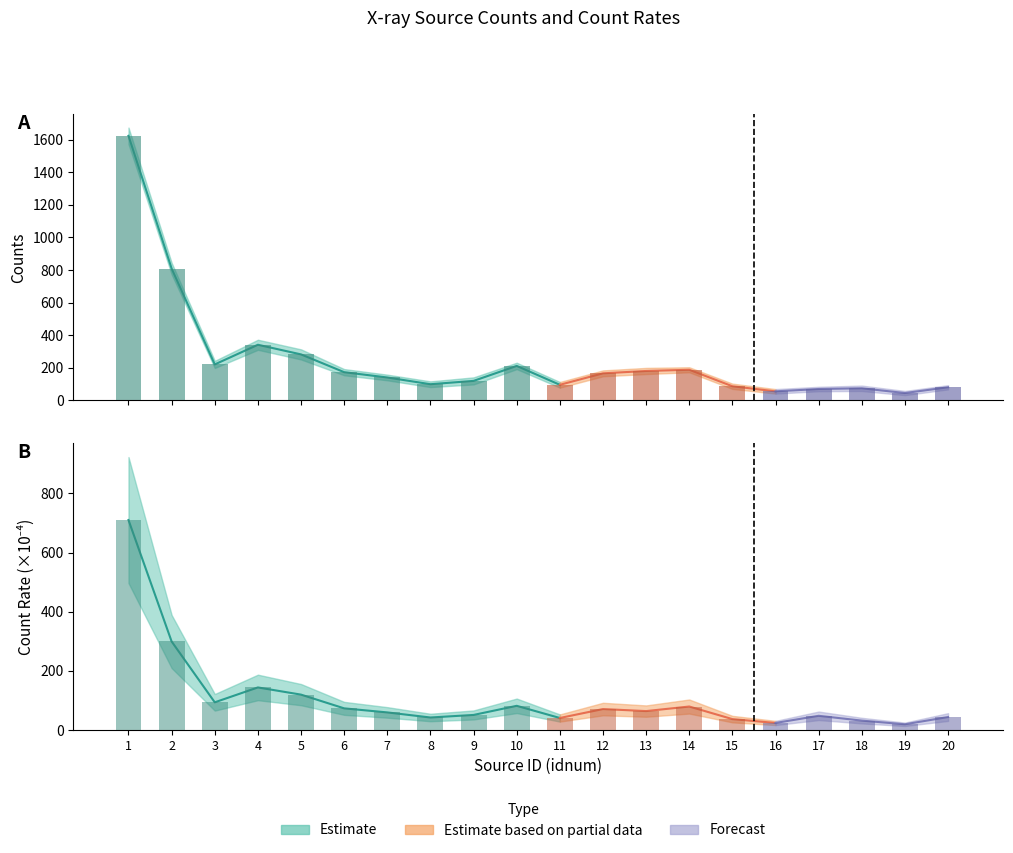

What is the total value across all series at 13?

244.7